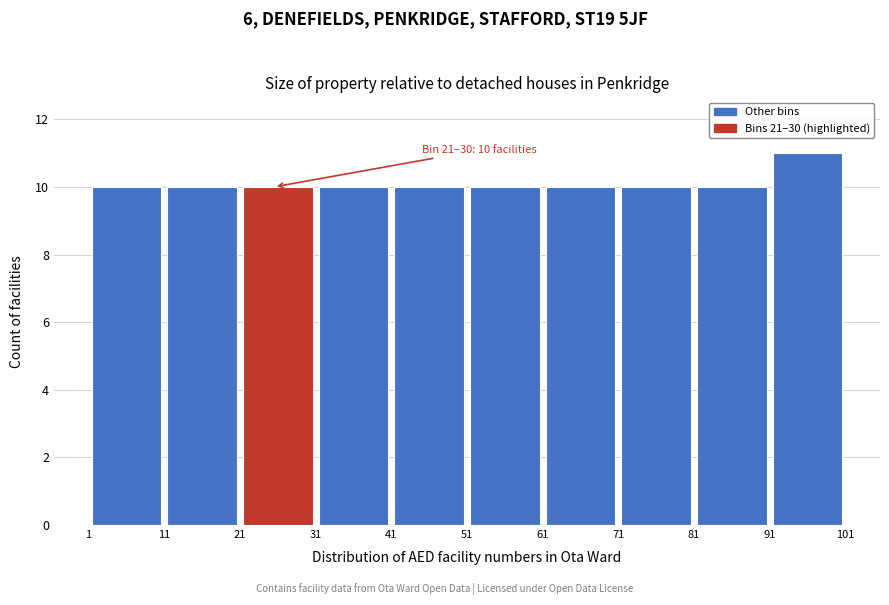

Which range on the x-axis has the tallest bar?

91 to 101